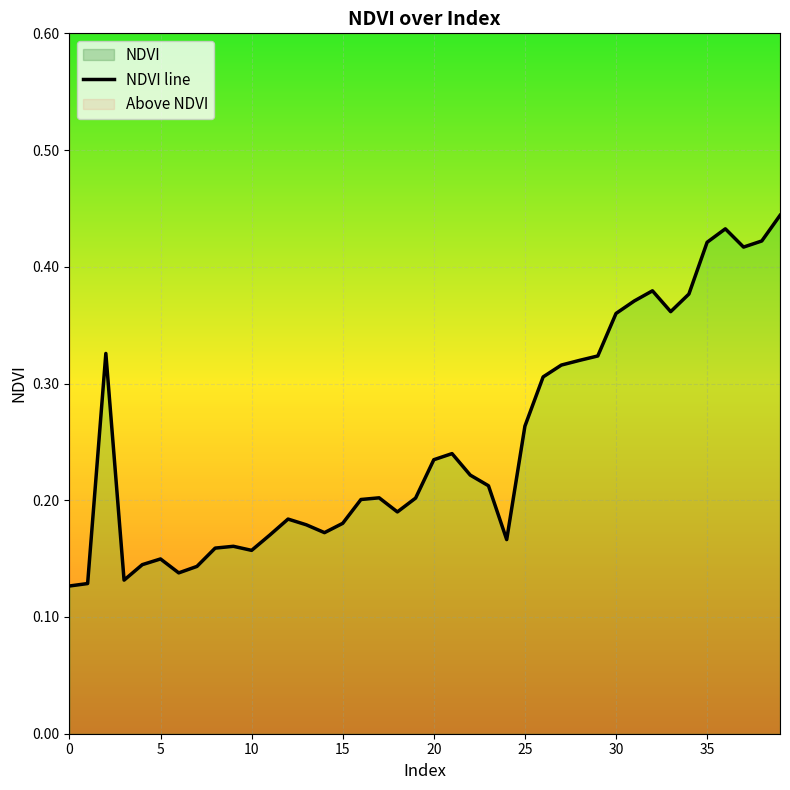

The value at 15 is 0.2. True or false?

True